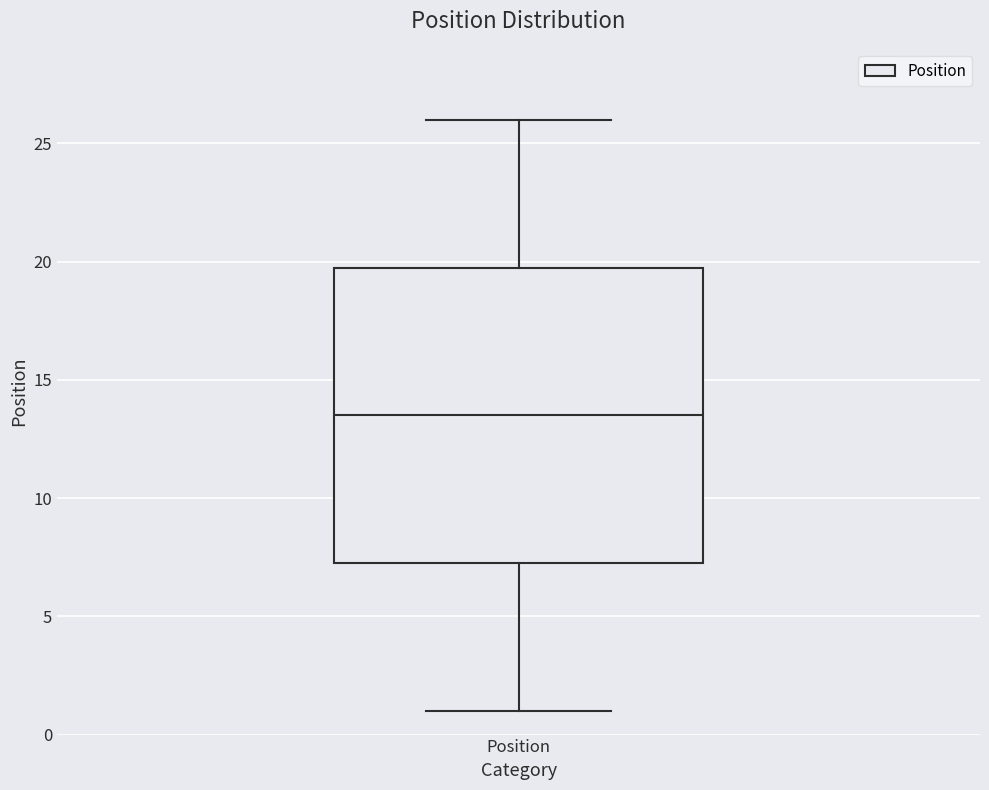

Transcribe this box plot: give where the median line is, the range the box spans, and where the two whiskers end, as read against the y-axis. The values are not printed on the chart, so give them approximately, as read against the axis.

median 13.5, box 7.5 to 20.0, whiskers 1.0 to 26.0